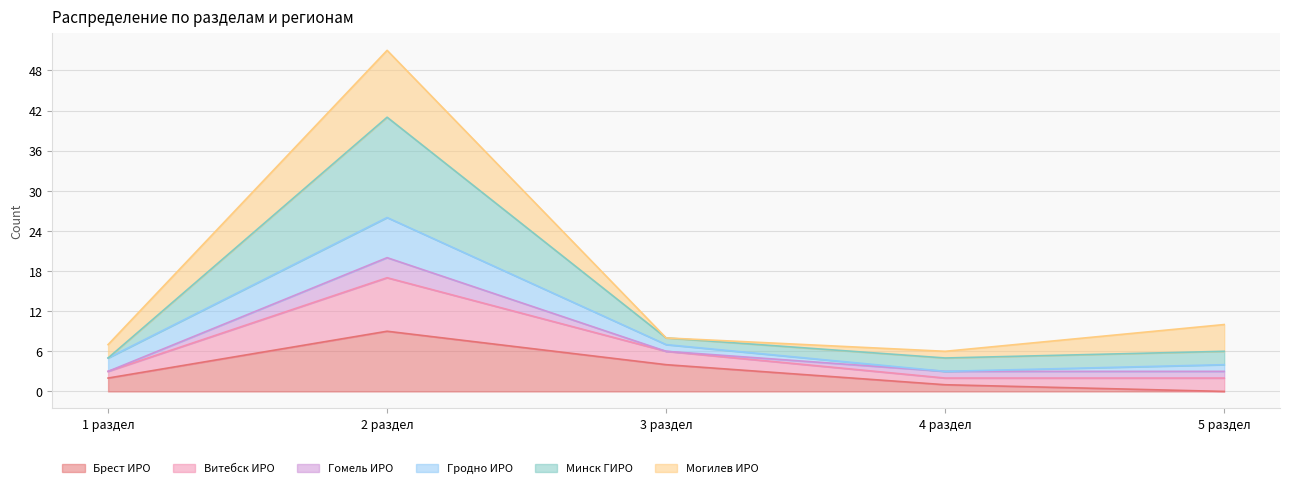

What are all the series names shown in the legend?

Брест ИРО, Витебск ИРО, Гомель ИРО, Гродно ИРО, Минск ГИРО, Могилев ИРО